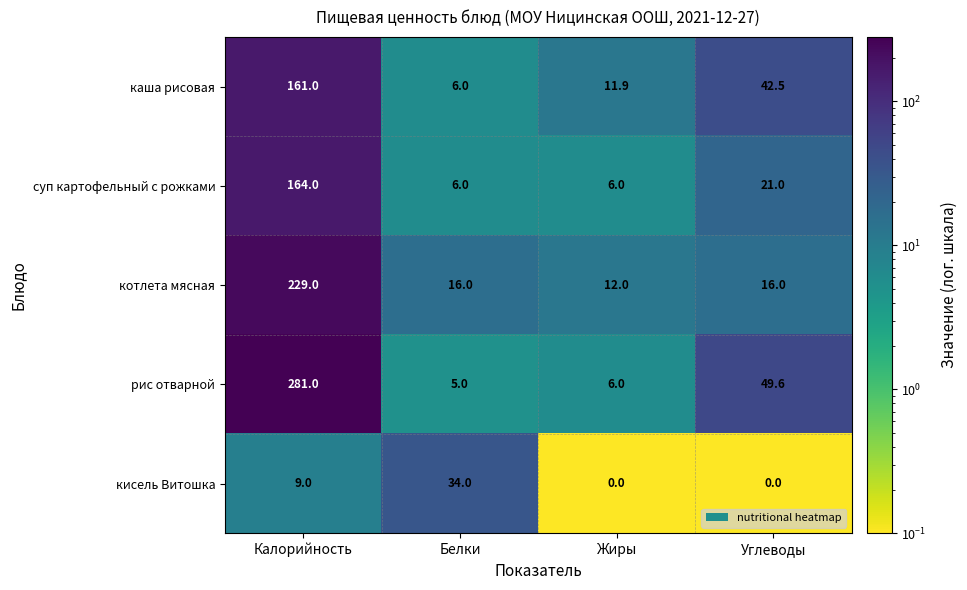

At which category does the chart reach its peak across all series?

Калорийность